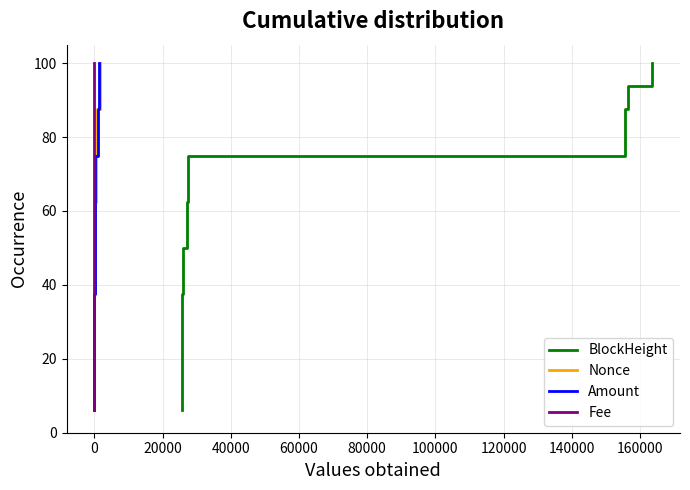

Does the chart display data point markers on the line(s)?

No